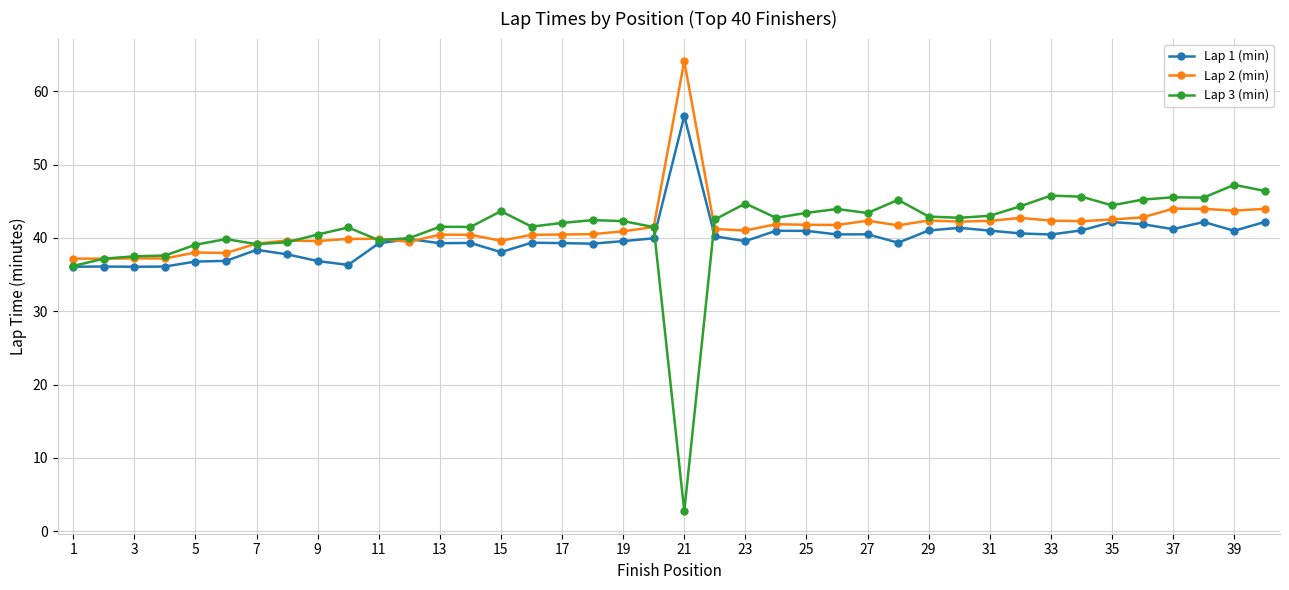

At how many categories does at least one series exceed 27?

40